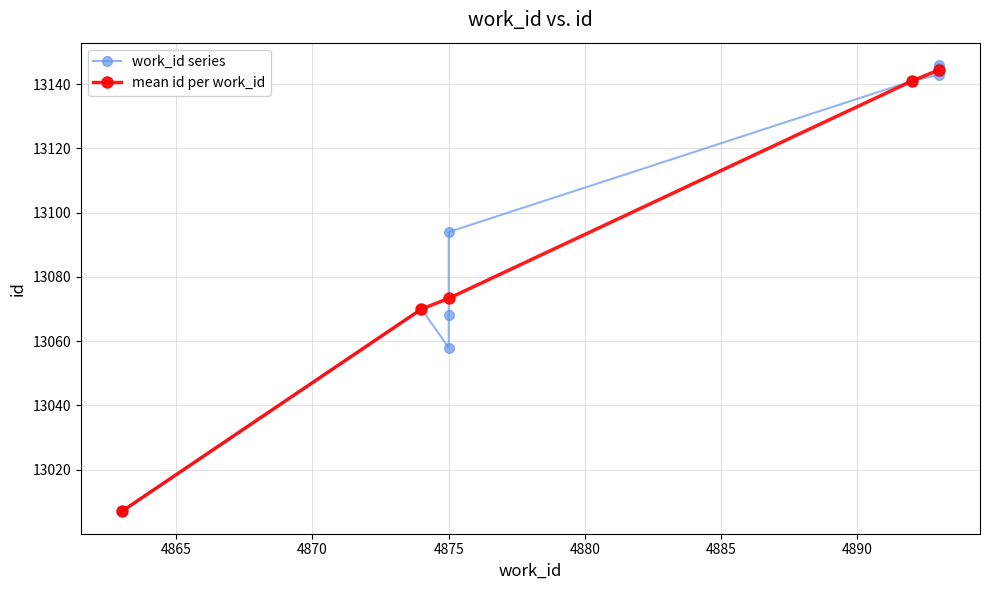

What is the value of the 5th point from the left?

13094